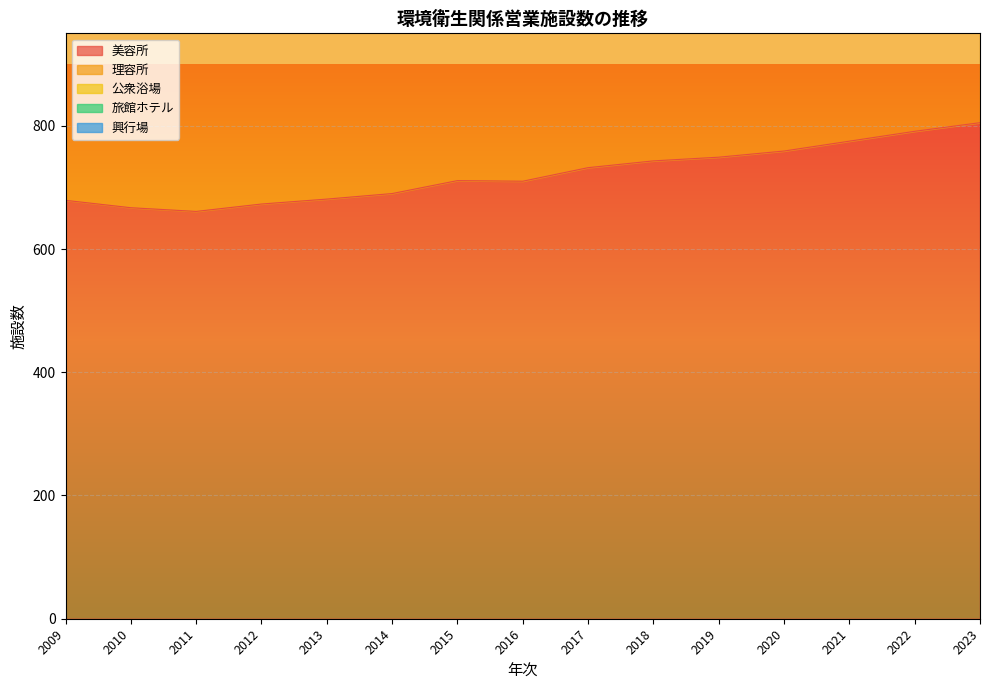

What is the sum of the 公衆浴場 values at 2016 and 2020?

137